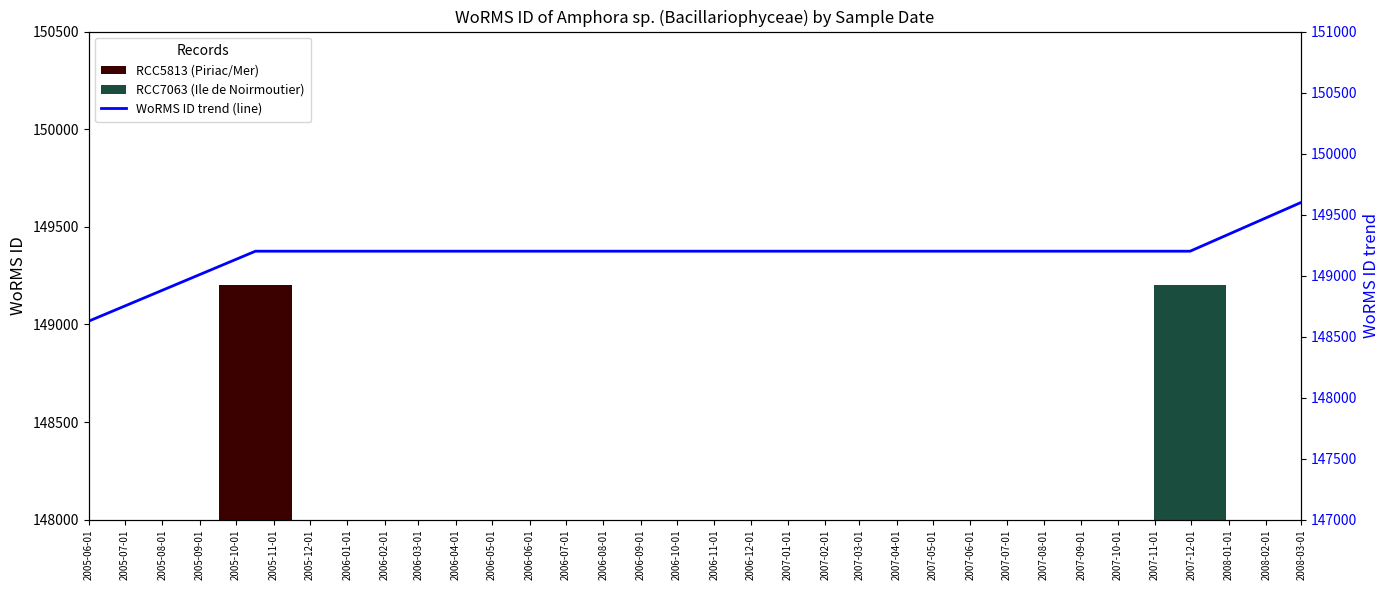

The chart shows a value of 47982 at 2005-07-01. True or false?

False